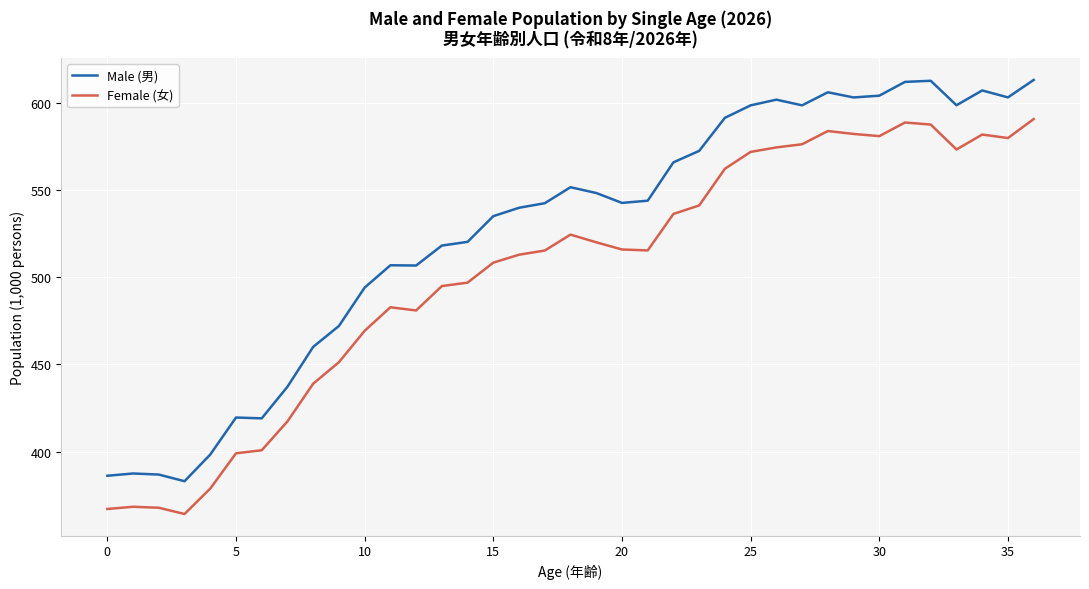

Which series has the largest total across all categories?

Male (男)